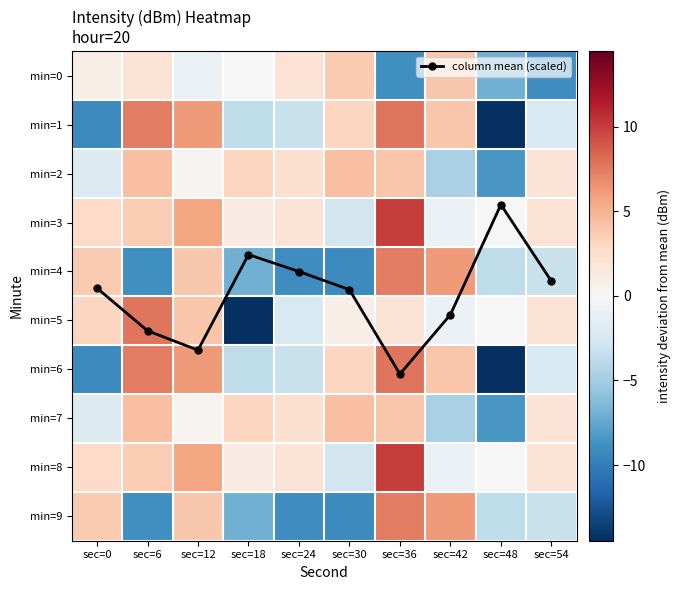

Which series has the widest spread of values?

min=1